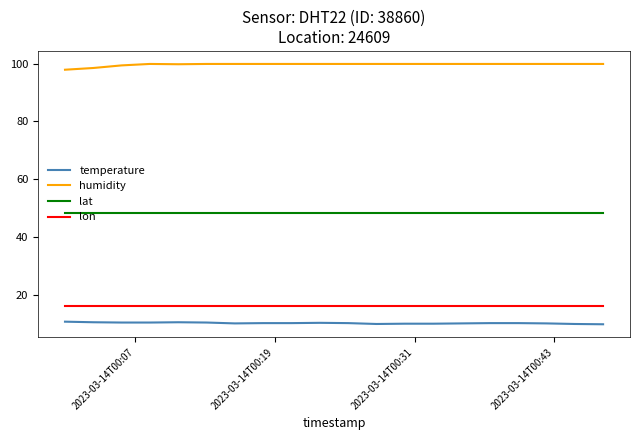

Which series has the largest total across all categories?

humidity